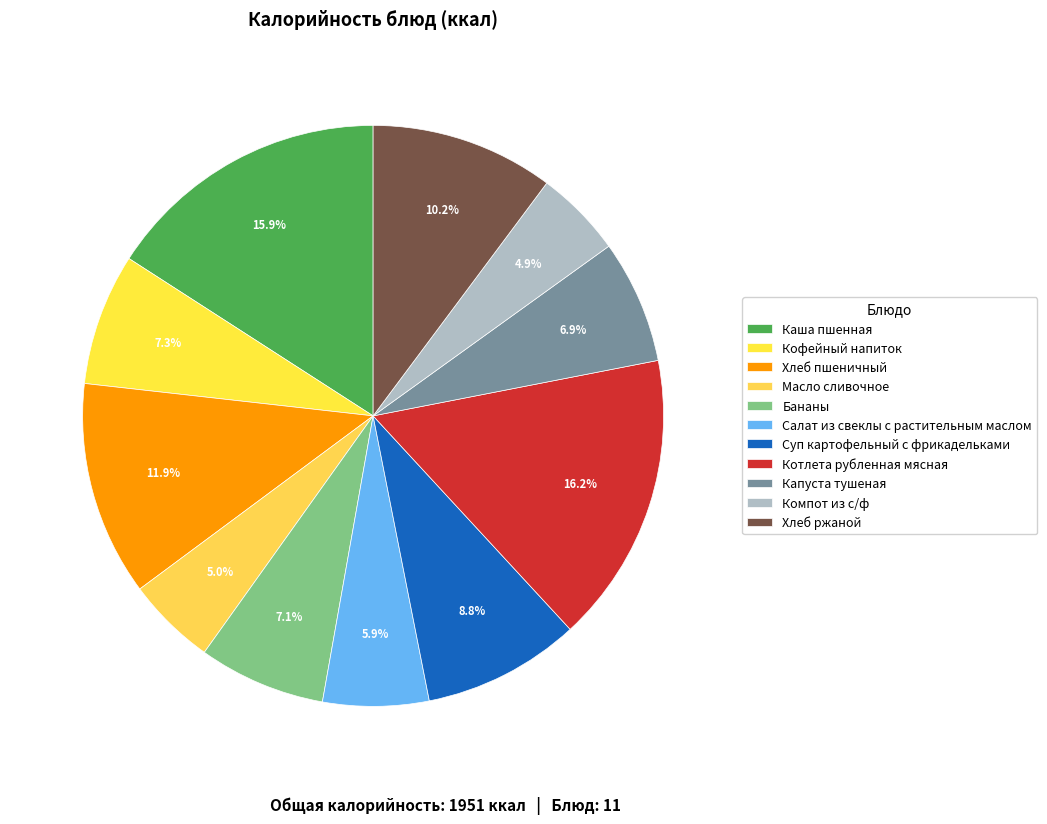

To the nearest percent, what portion does Суп картофельный с фрикадельками represent?

9%